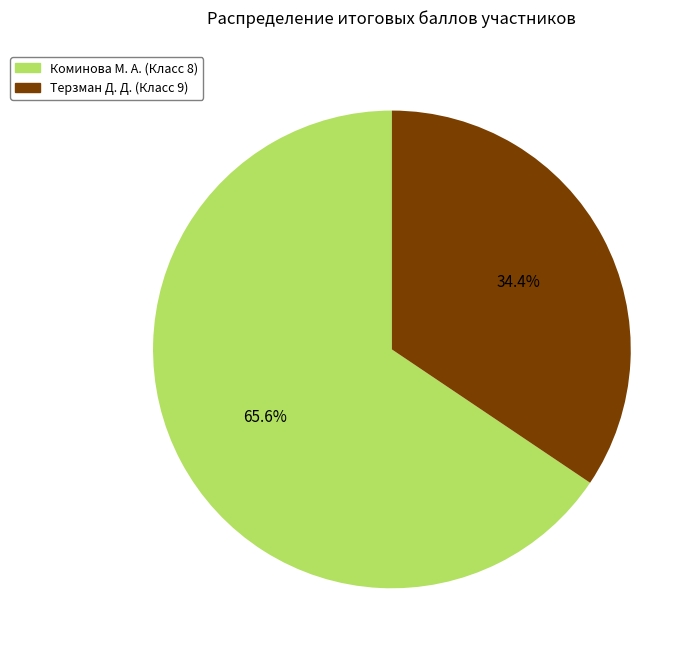

Is it true that Терзман Д. Д. (Класс 9) is 34% of the pie?

True